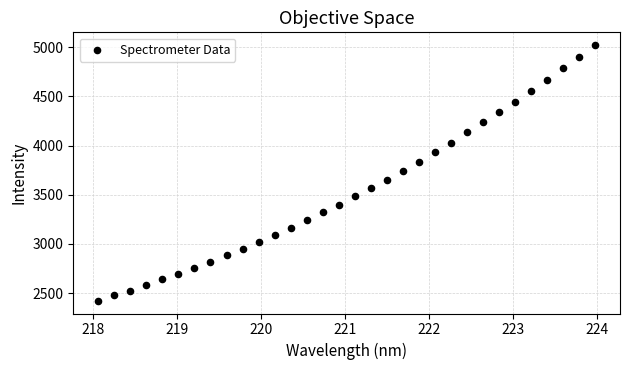

What is the range of Y values (max minus min)?

2599.3